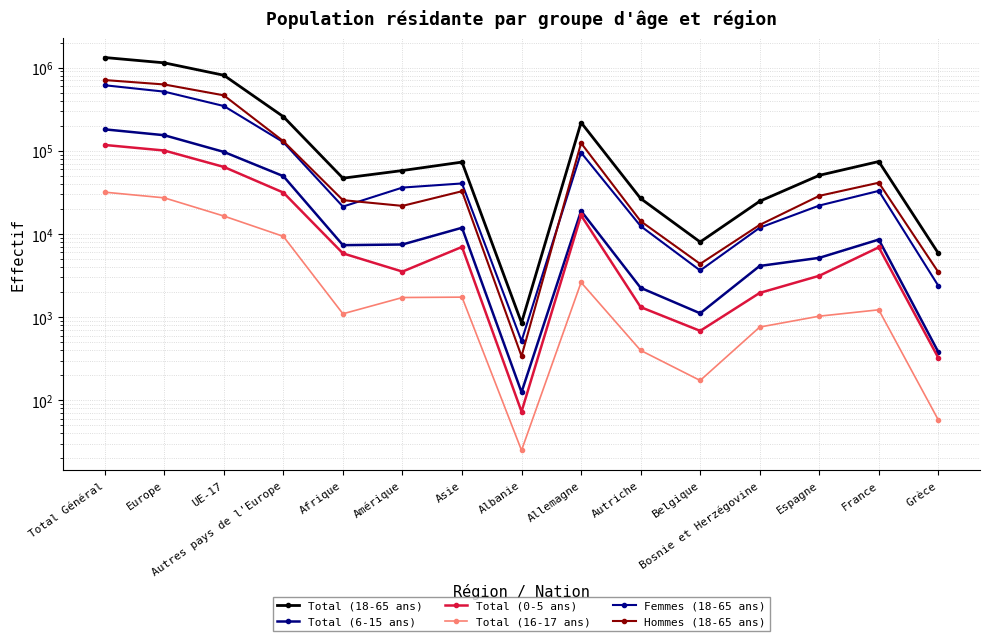

True or false: Total (16-17 ans) and Total (18-65 ans) intersect in this chart.

False